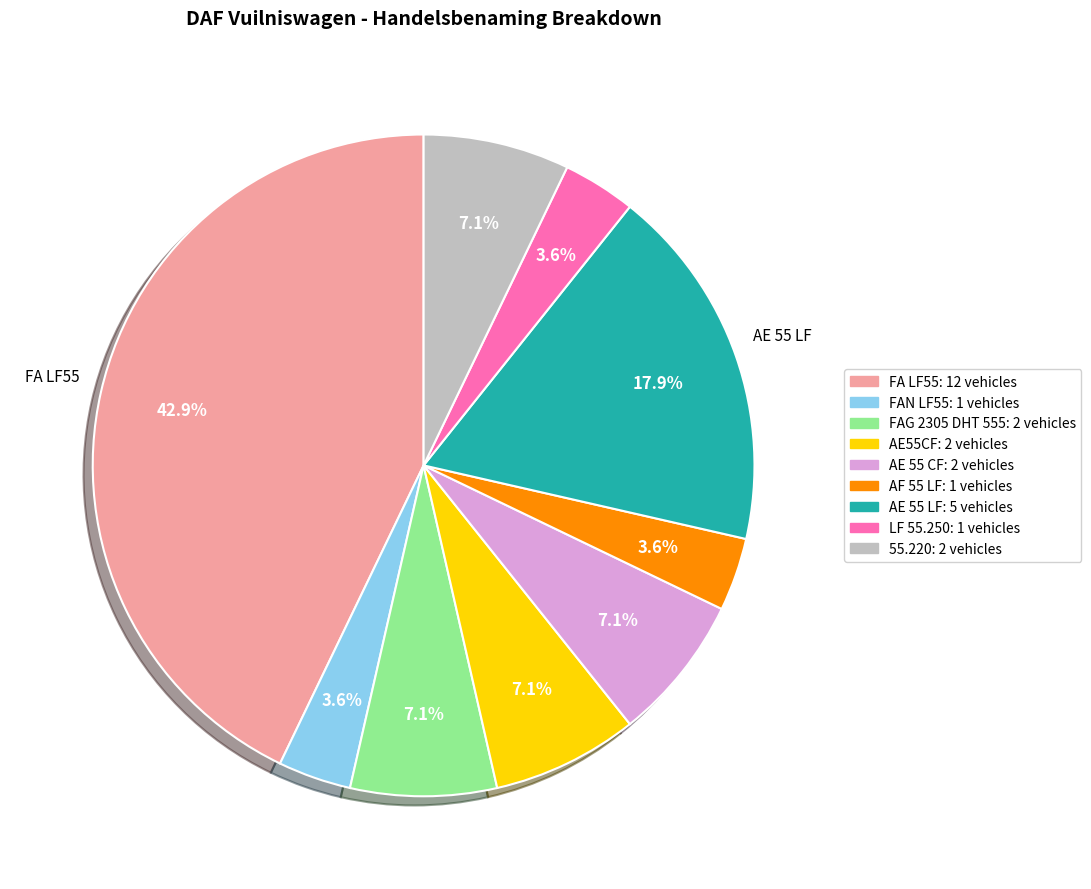

True or false: FAN LF55 accounts for 16% of the total.

False